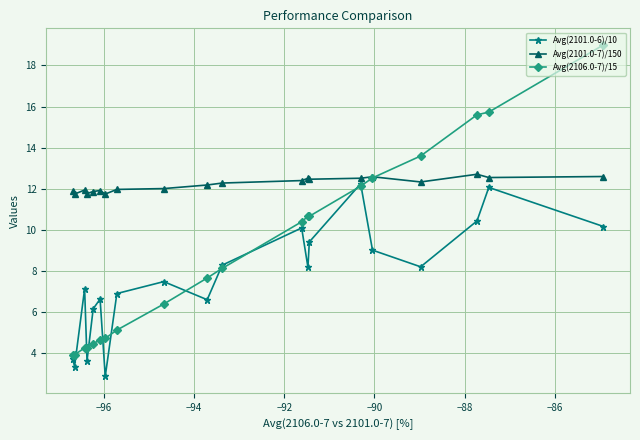

How many distinct data groups are displayed?

3